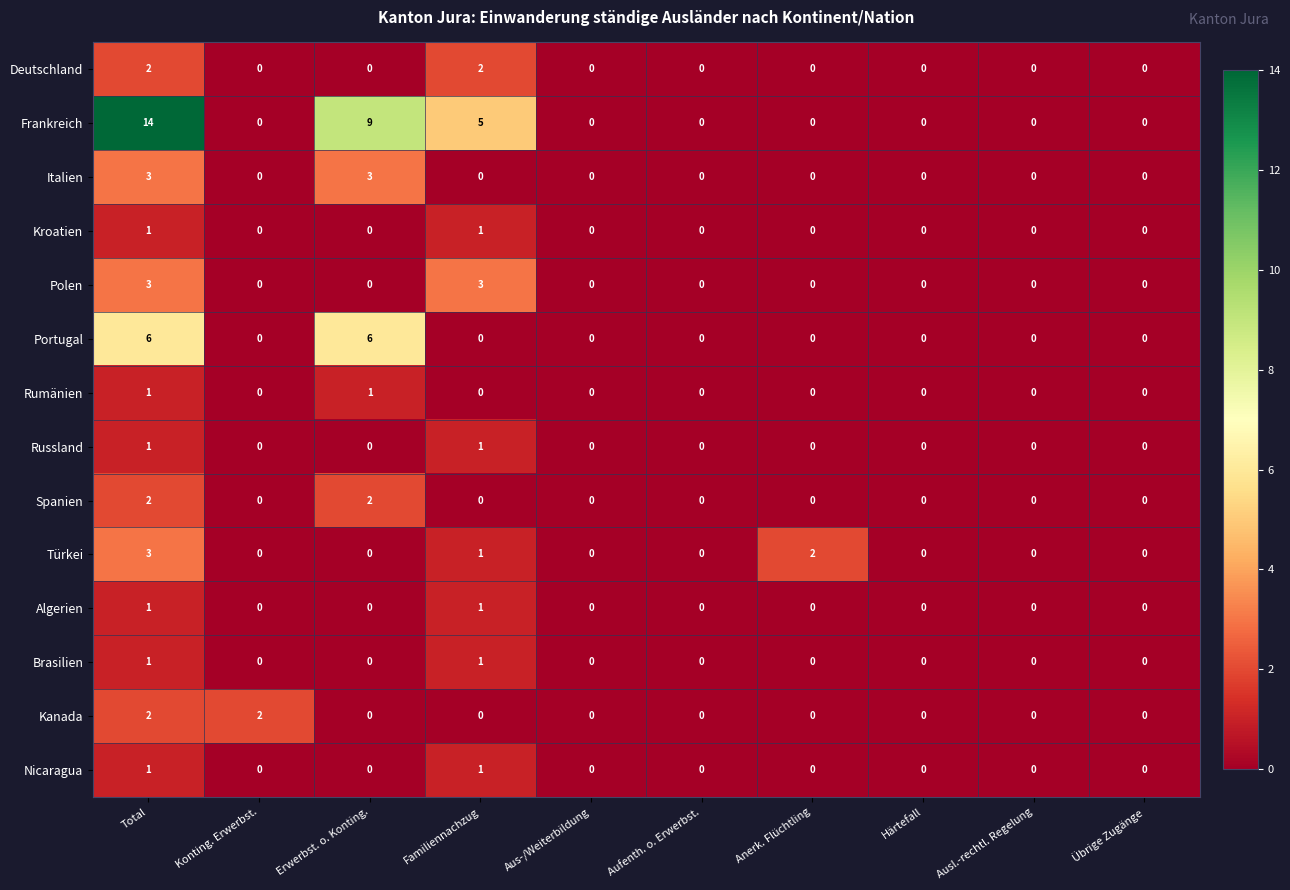

Which series changed the most between Total and Erwerbst. o. Konting.?

Frankreich